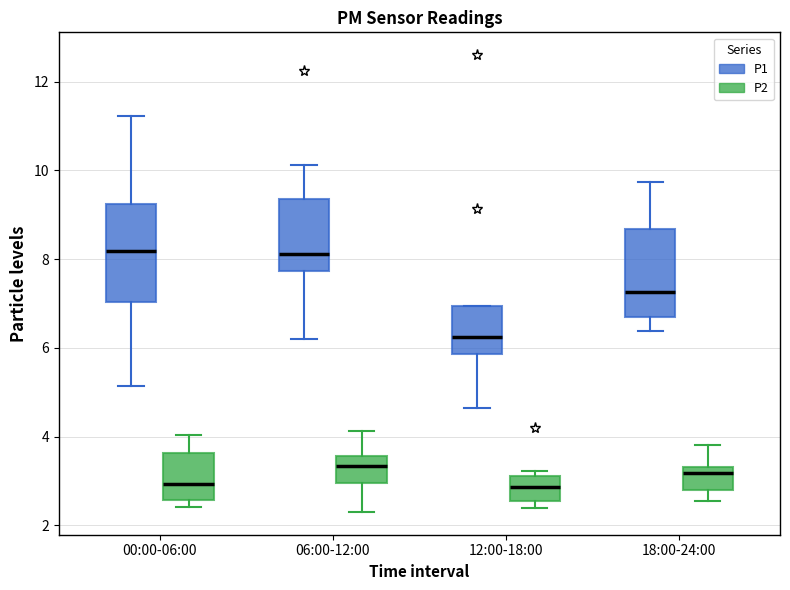

Where does the upper whisker of the box for 00:00-06:00 (P2) end on the y-axis? The values are not printed on the chart, so give them approximately, as read against the axis.

4.0